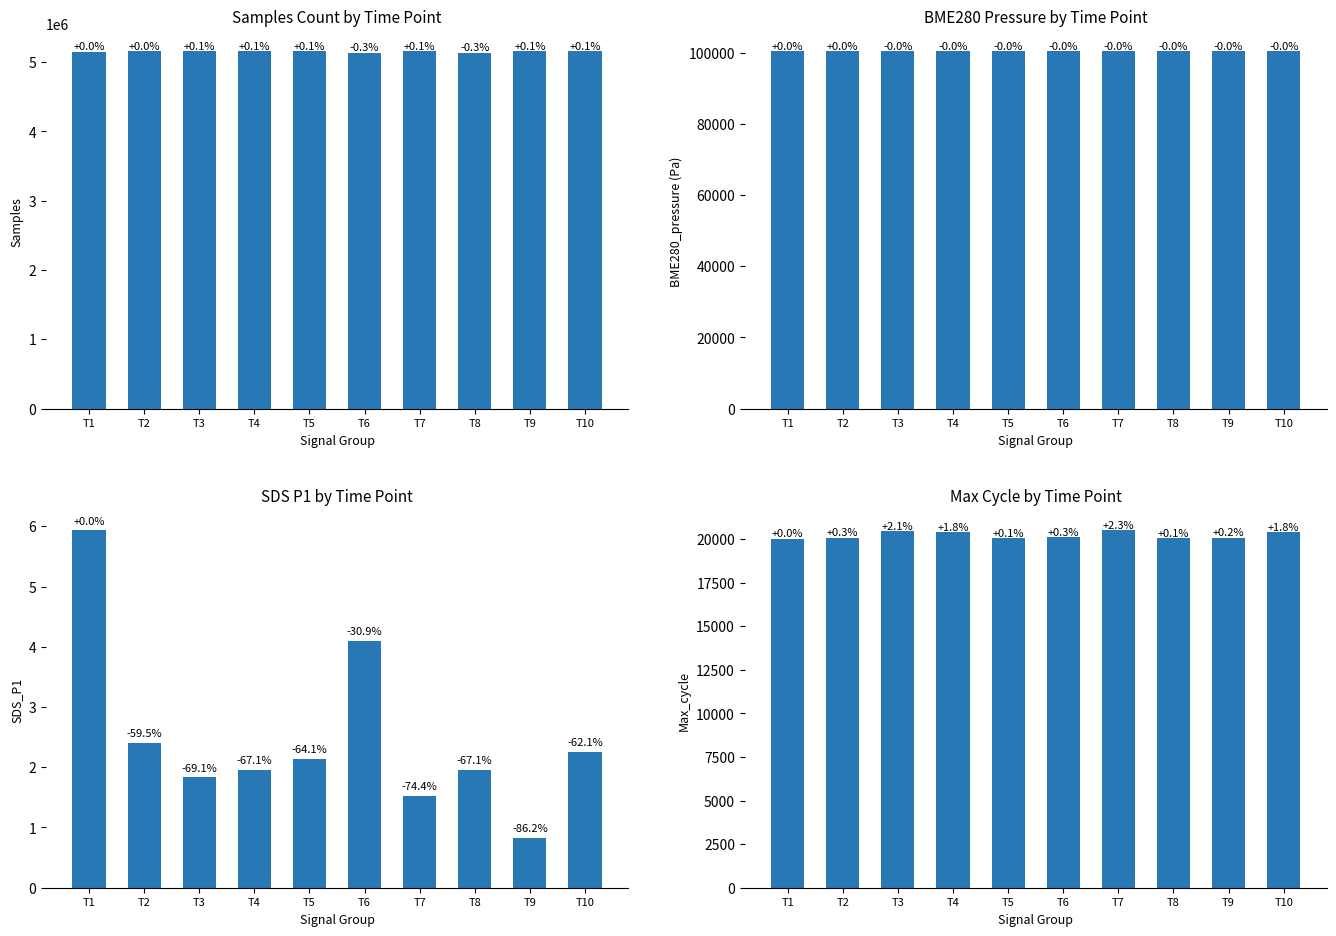

Count the number of data series in this chart.

4